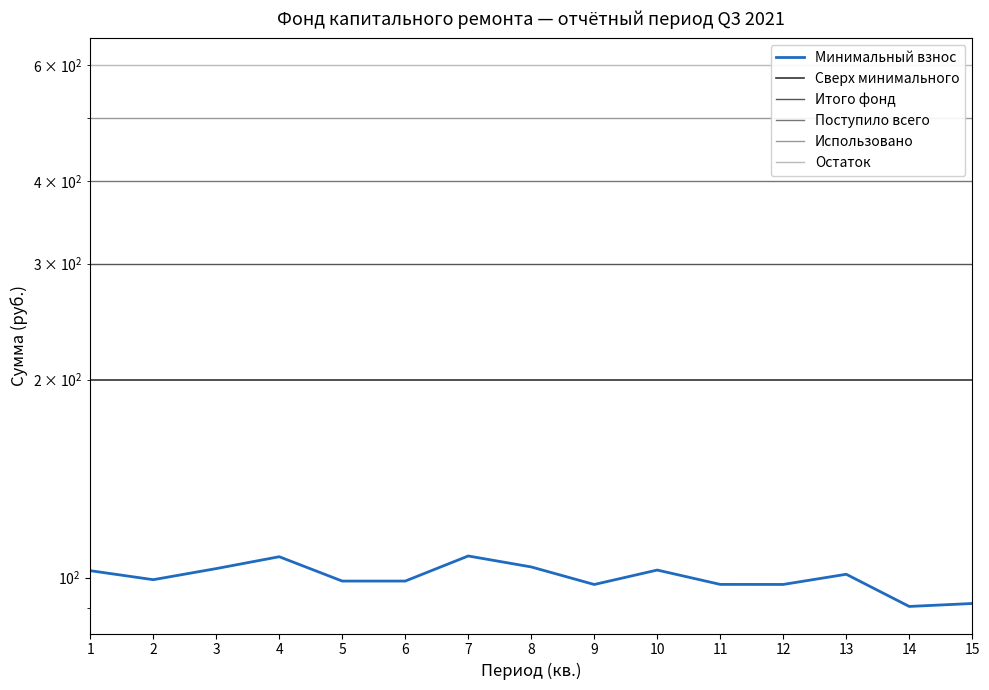

True or false: Остаток has more than 1 points higher than both neighbors.

False